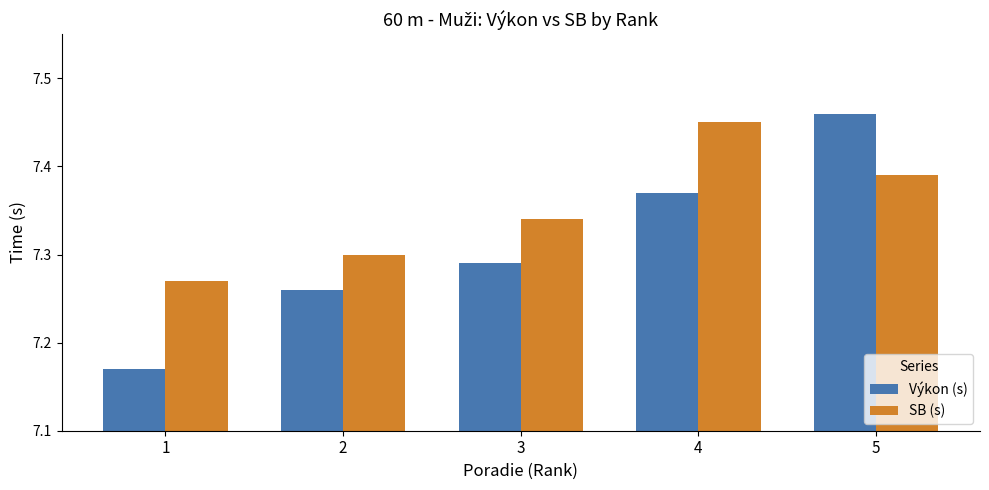

Count the SB (s) values in the range 7 to 8.

5